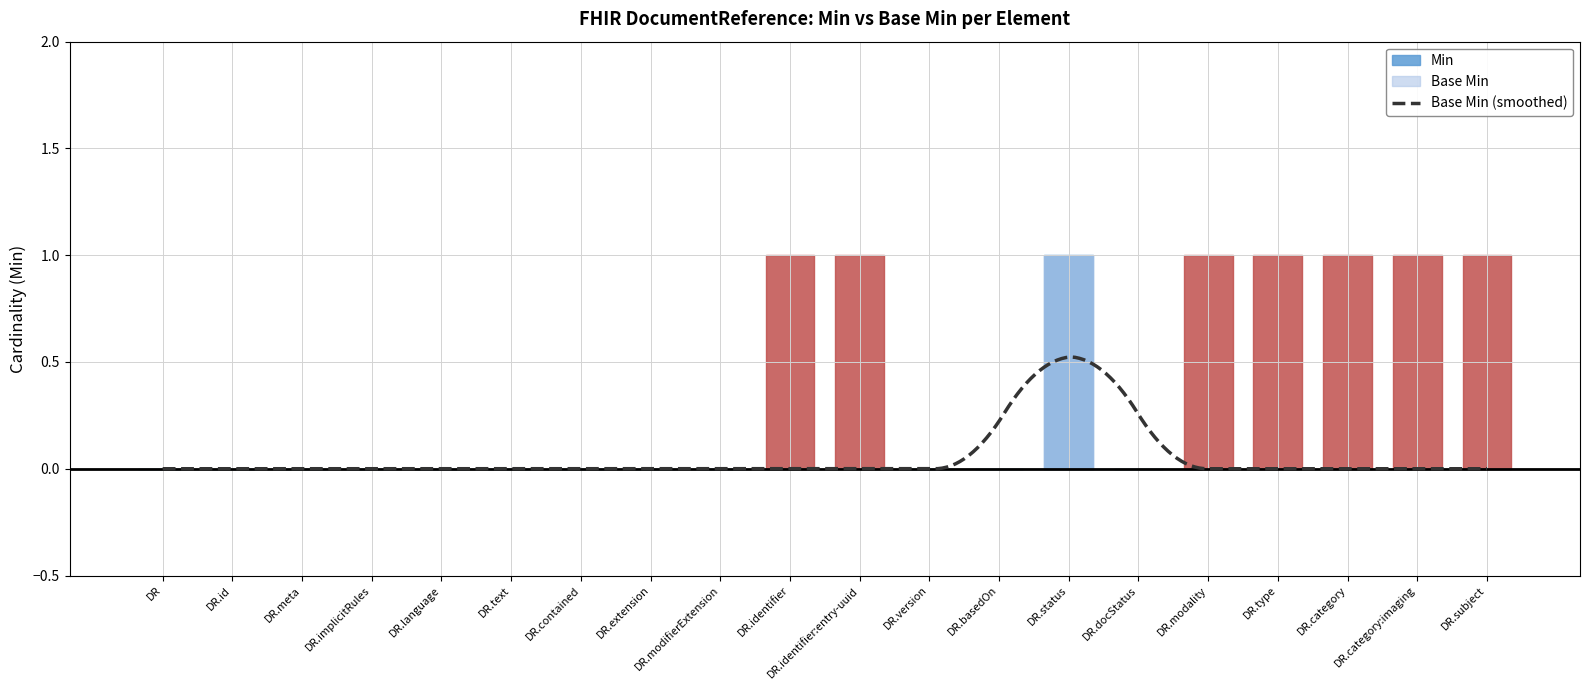

Reading left to right, extract all data points from this chart.

Min: 0	0	0	0	0	0	0	0	0	1	1	0	0	1	0	1	1	1	1	1
Base Min: 0	0	0	0	0	0	0	0	0	0	0	0	0	1	0	0	0	0	0	0